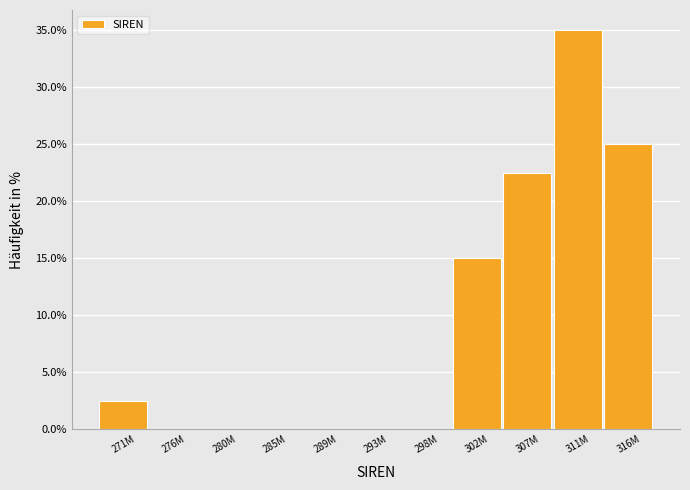

Reading left to right, what are all the values shown in this chart?

271M=2.5	276M=0.0	280M=0.0	285M=0.0	289M=0.0	293M=0.0	298M=0.0	302M=15.0	307M=22.5	311M=35.0	316M=25.0